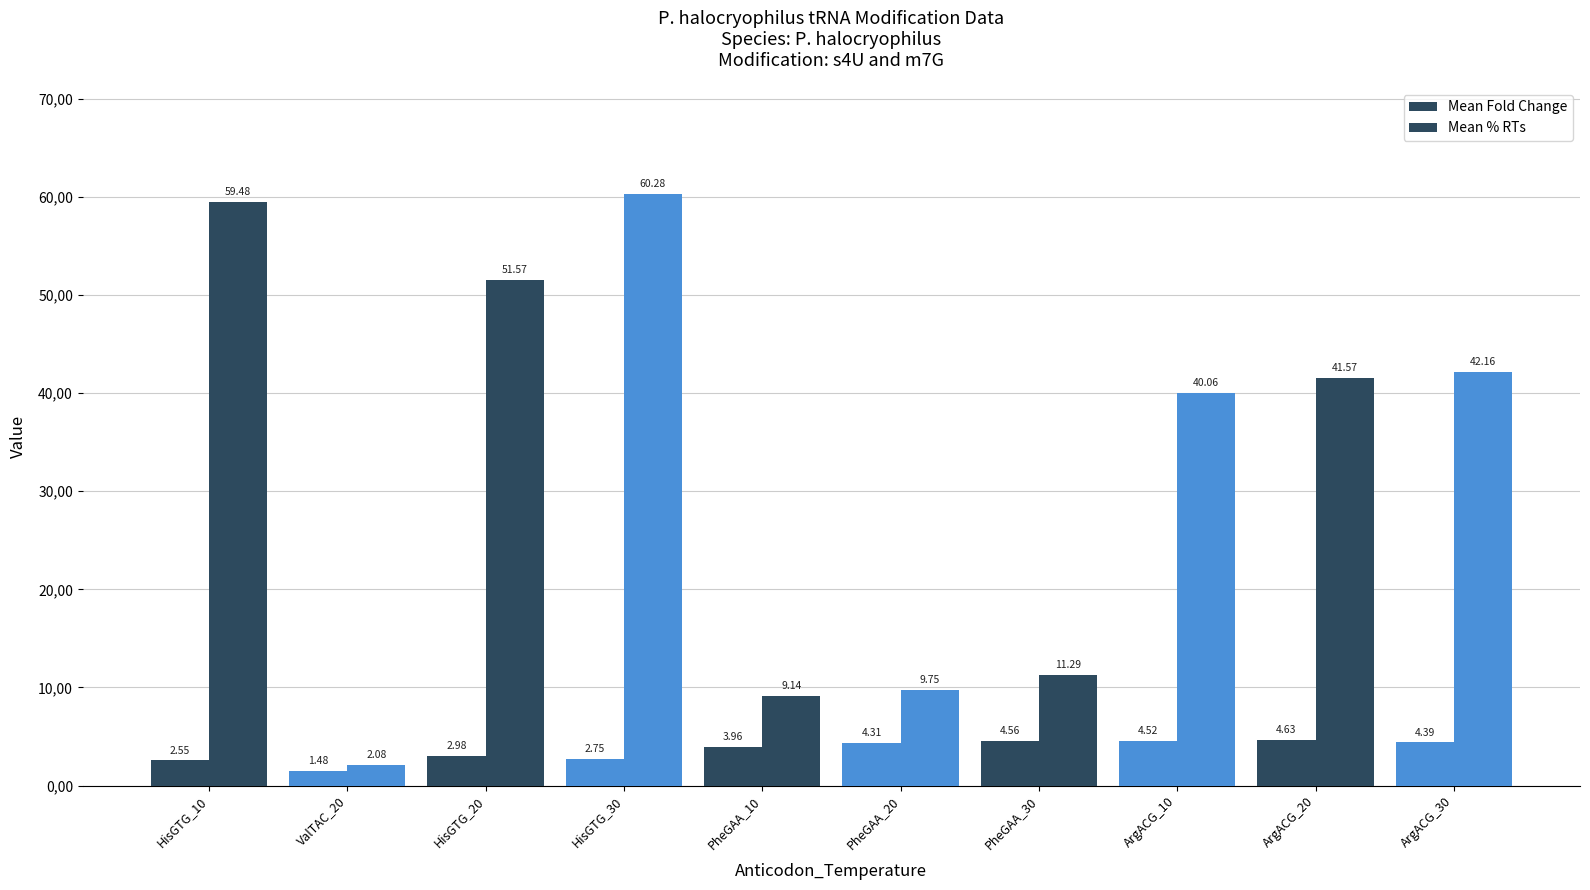

At ArgACG_20, list the series in order from smallest to largest.

Mean Fold Change, Mean % RTs